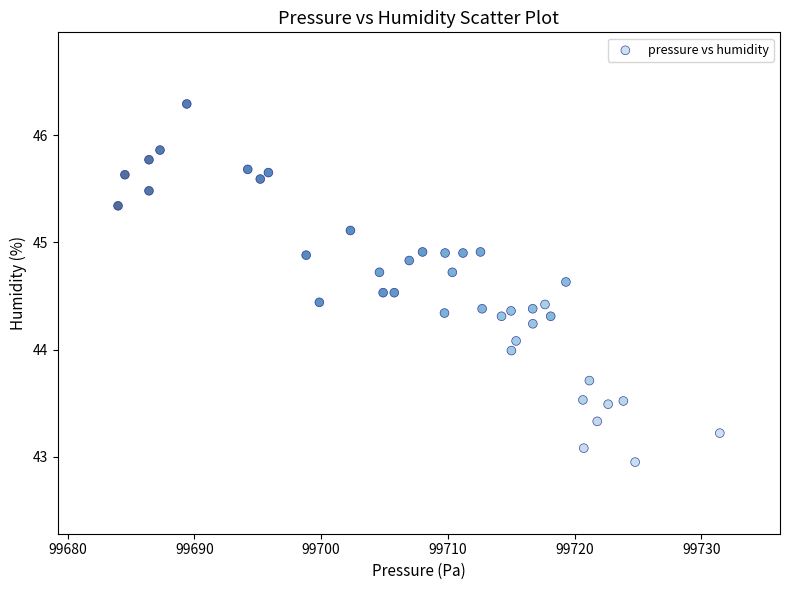

What is the range of Y values (max minus min)?

3.3